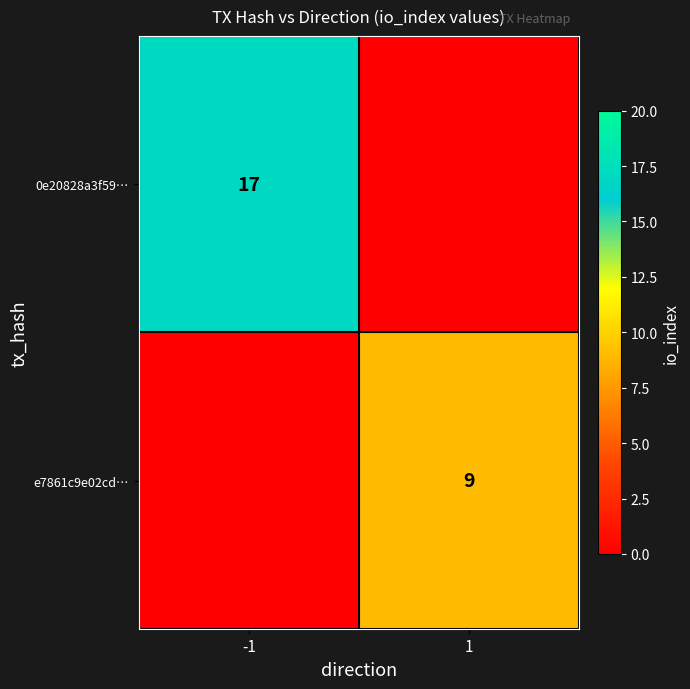

The 0e20828a3f59… series shows 17 at -1. True or false?

True